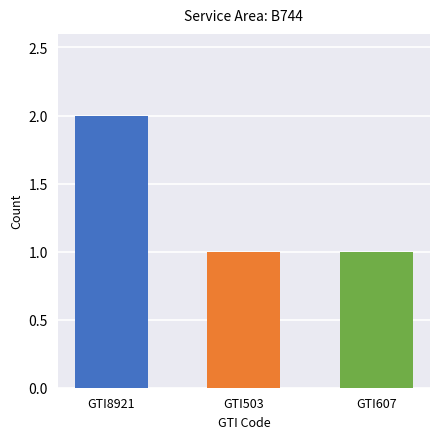

Which label corresponds to the largest value in the chart?

GTI8921